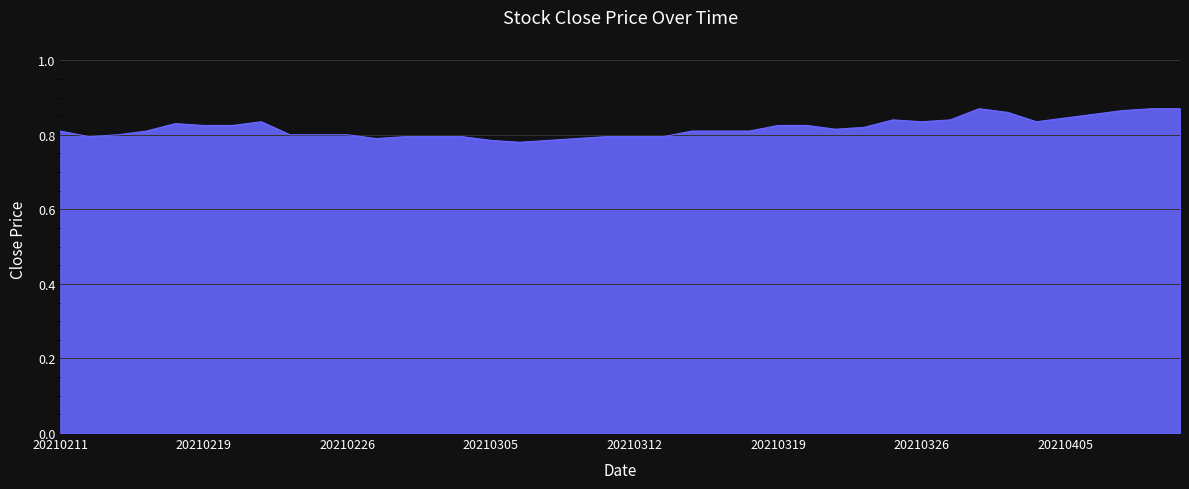

Rank the categories by value from highest to lowest.

20210330, 20210408, 20210409, 20210407, 20210331, 20210406, 20210405, 20210325, 20210329, 20210223, 20210326, 20210401, 20210218, 20210219, 20210222, 20210319, 20210322, 20210324, 20210323, 20210211, 20210217, 20210316, 20210317, 20210318, 20210216, 20210224, 20210225, 20210226, 20210215, 20210302, 20210303, 20210304, 20210311, 20210312, 20210315, 20210301, 20210310, 20210305, 20210309, 20210308